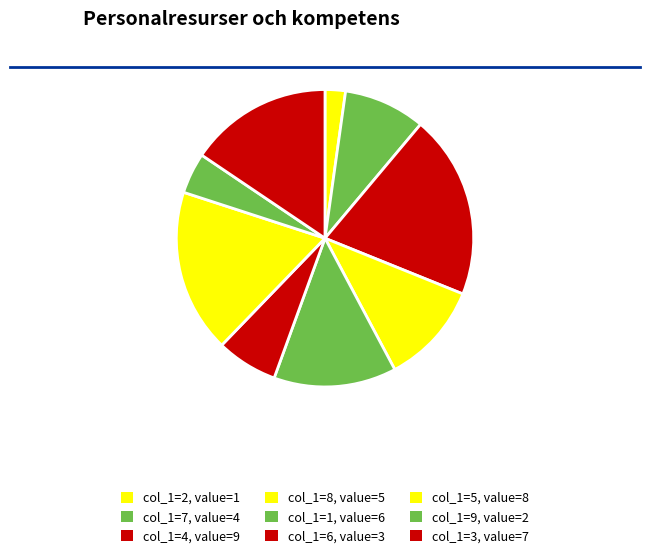

How many slices are in this pie chart?

9